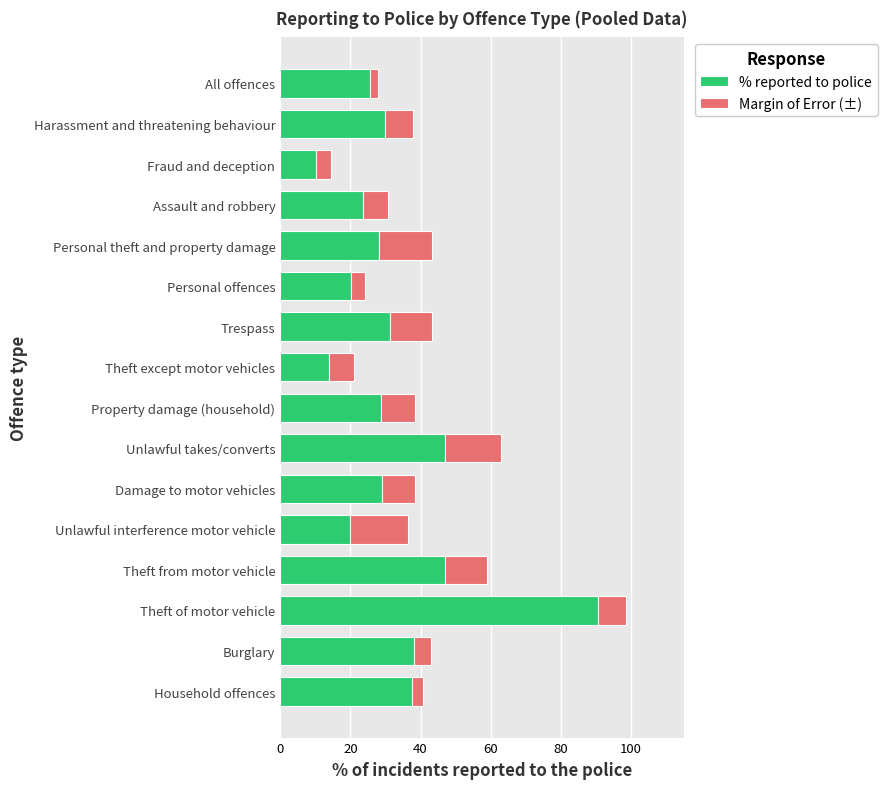

Which category has the lowest value in the % reported to police series?

Fraud and deception